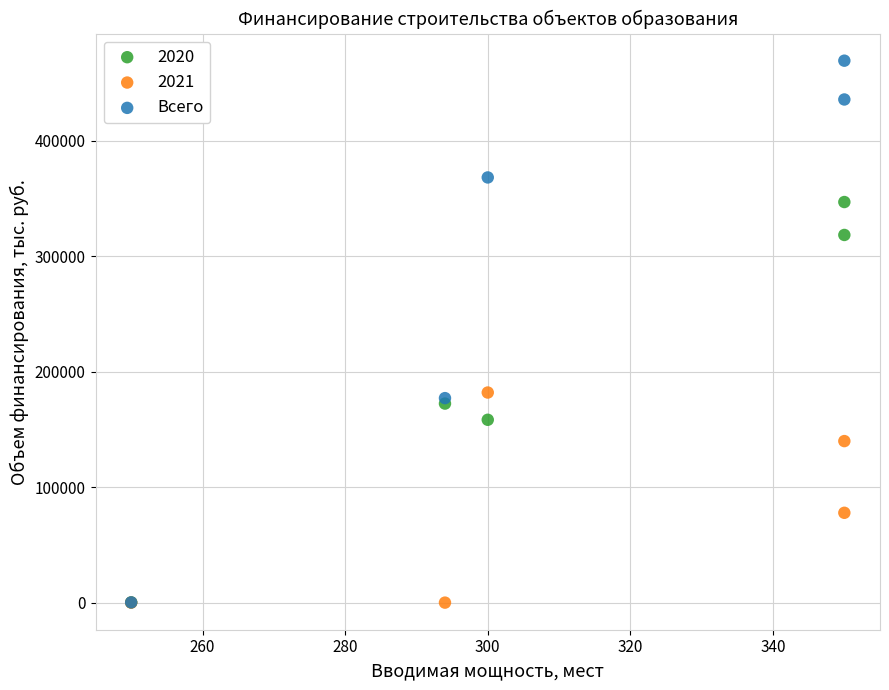

What are all the series names shown in the legend?

2020, 2021, Всего